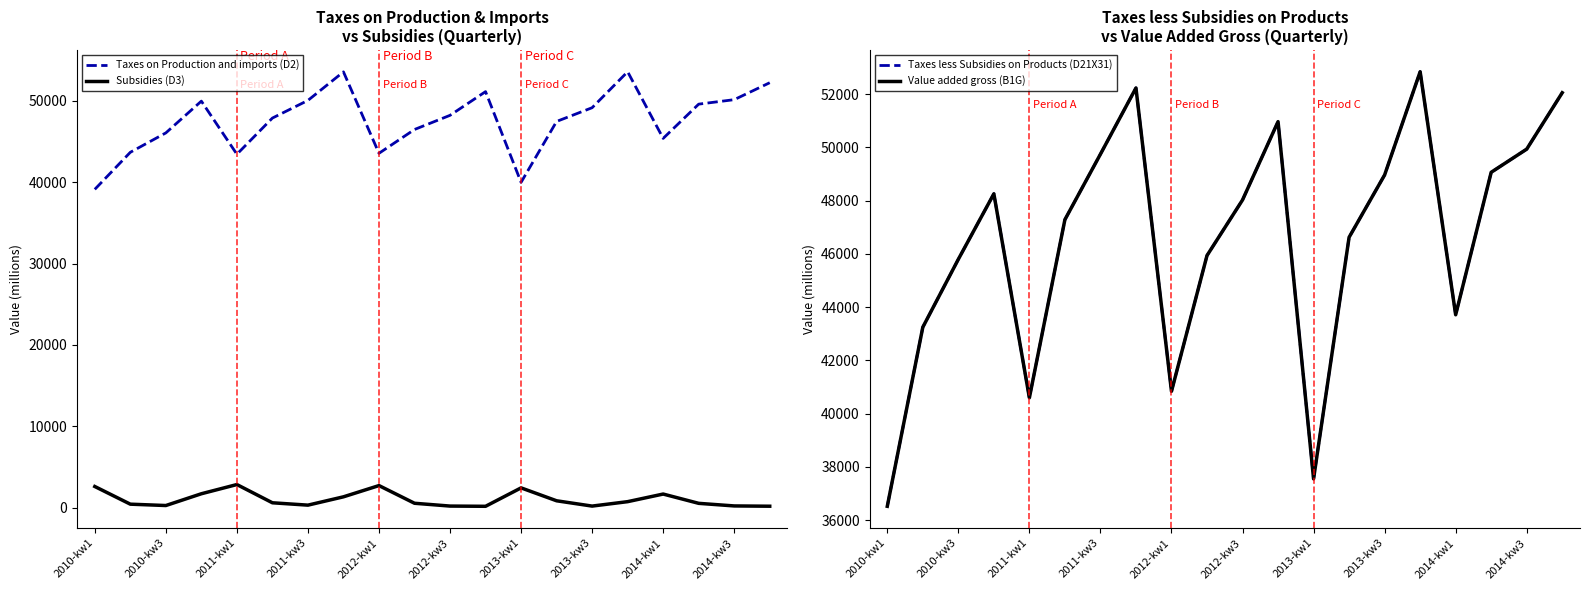

Reading left to right, list all the values displayed in this chart.

Taxes on Production and imports (D2): 39128	43682	46066	49971	43443	47891	50060	53568	43559	46485	48226	51139	39989	47475	49163	53584	45392	49601	50152	52235
Subsidies (D3): 2607	435	268	1715	2847	605	315	1338	2720	547	201	173	2438	851	199	744	1679	537	218	183
Taxes less Subsidies on Products (D21X31): 36521	43247	45798	48256	40596	47286	49745	52230	40839	45938	48025	50966	37551	46624	48964	52840	43713	49064	49934	52052
Value added gross (B1G): 36521	43247	45798	48256	40596	47286	49745	52230	40839	45938	48025	50966	37551	46624	48964	52840	43713	49064	49934	52052